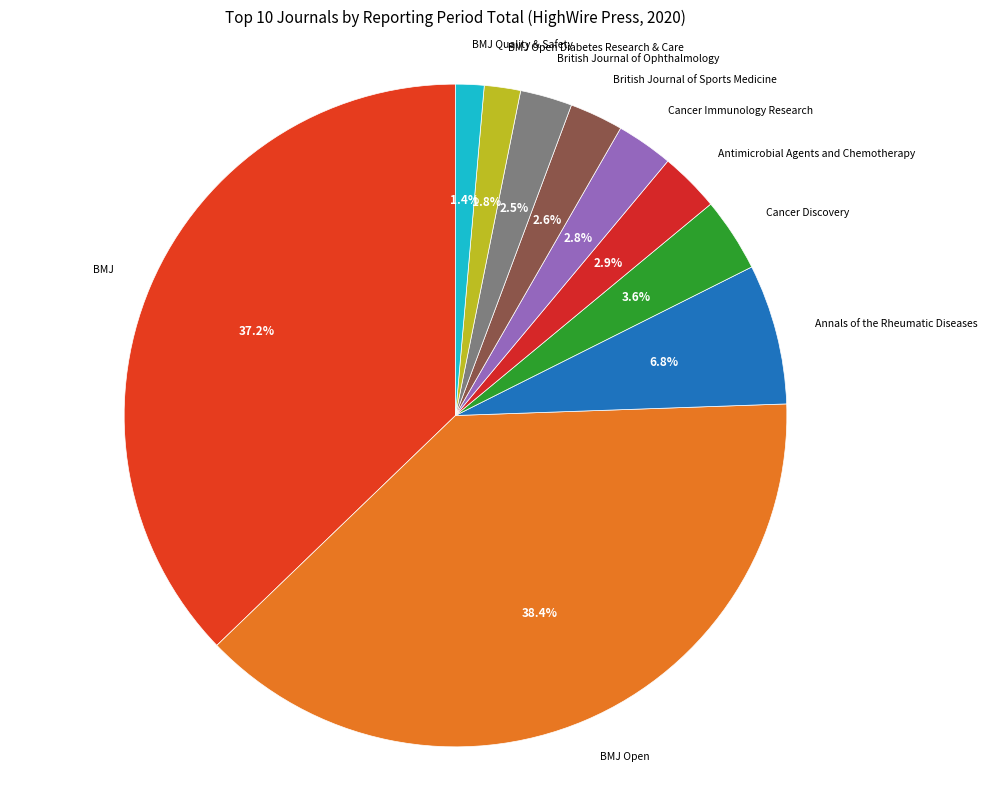

Count the number of slices in the pie.

10